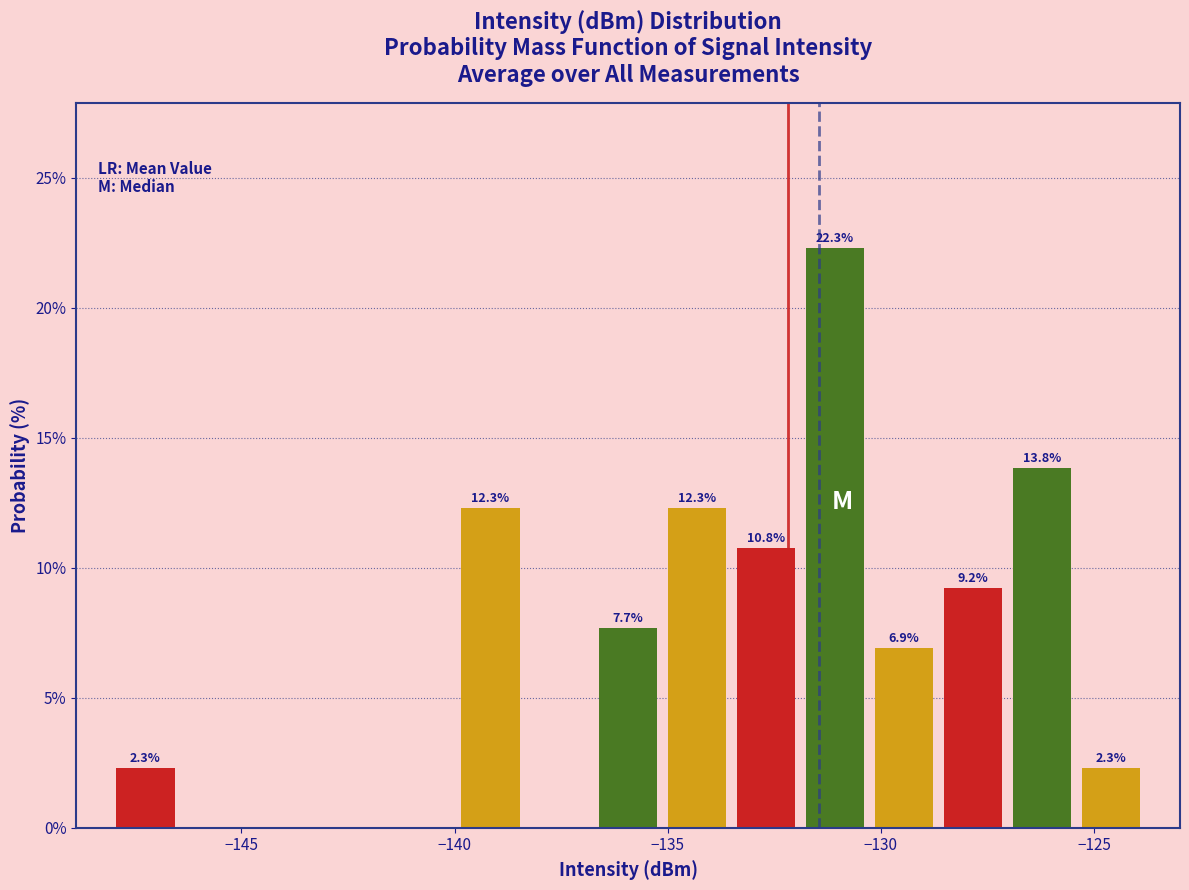

Around what value on the x-axis is the tallest bar? Give the approximate position of its centre, as read against the axis.

-131.0